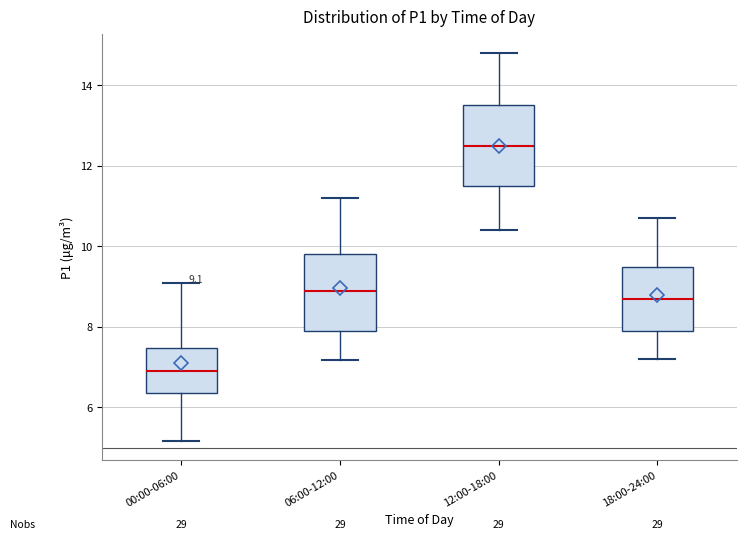

Which box's median line is the highest?

12:00-18:00